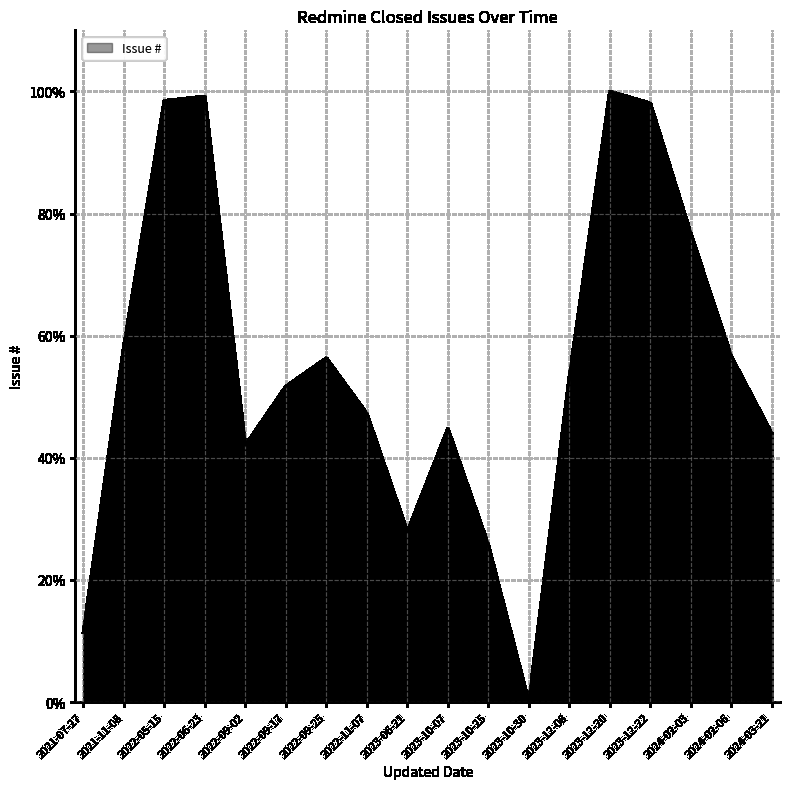

Between 2023-06-21 and 2022-09-25, which is larger?

2022-09-25